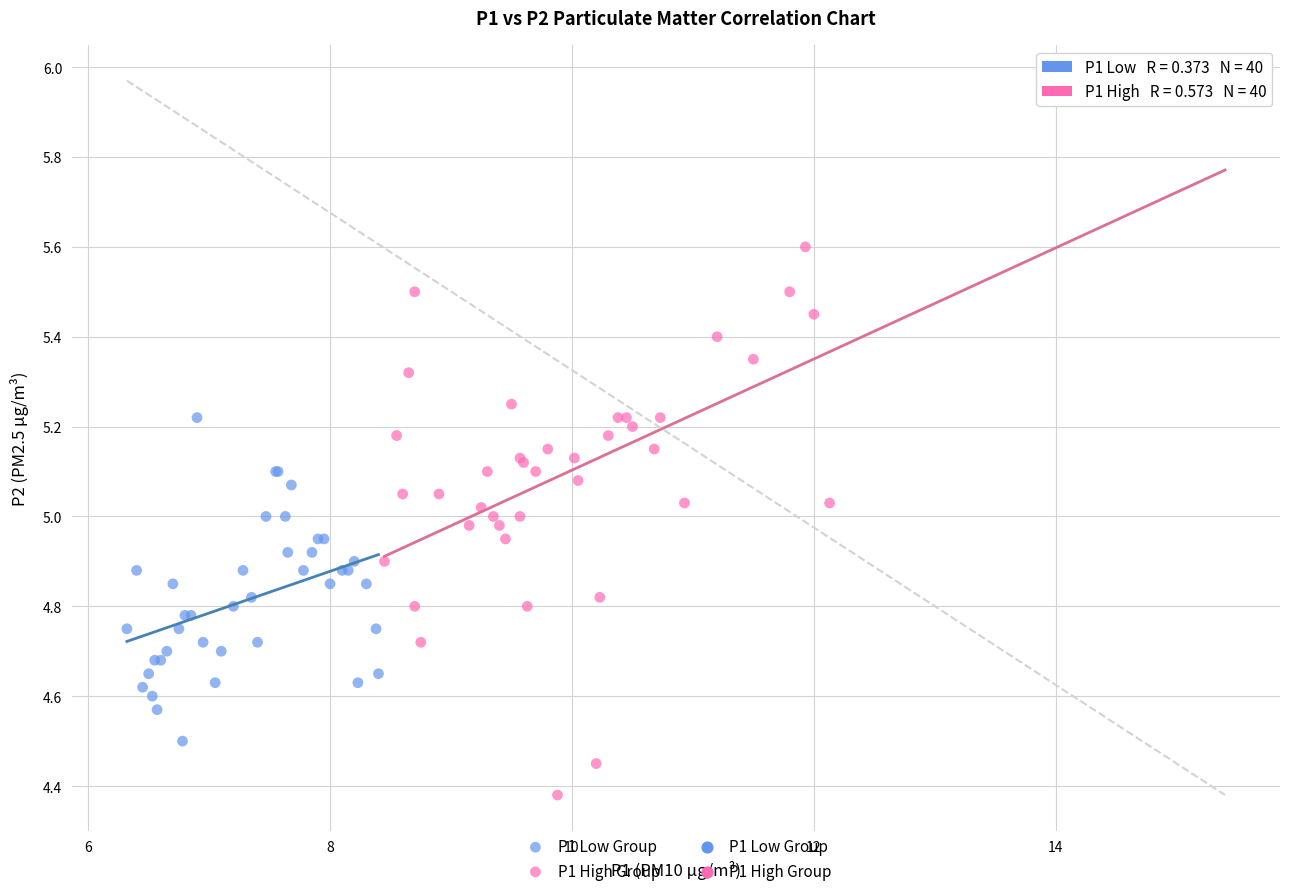

Which series reaches the maximum Y coordinate?

P1 High Group